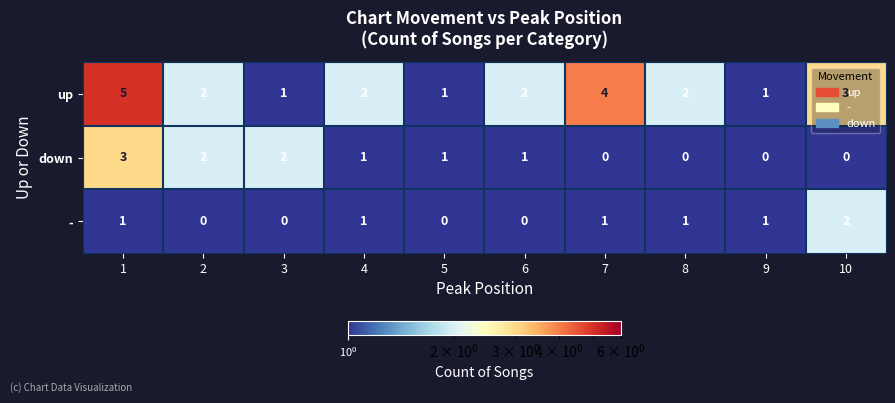

Count the down values in the range 0 to 2.

9